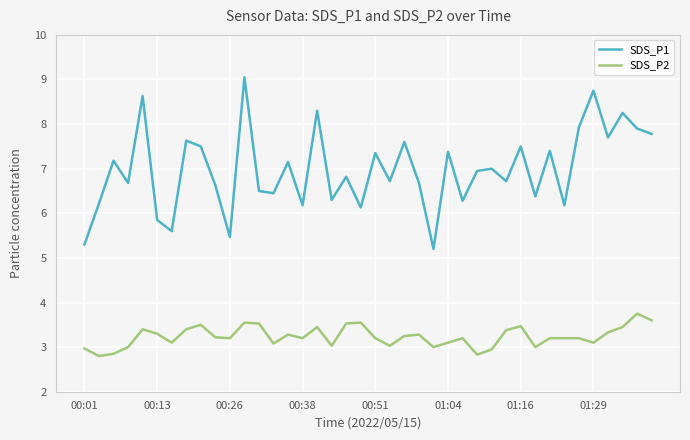

What is the sum of all SDS_P1 values?

279.2